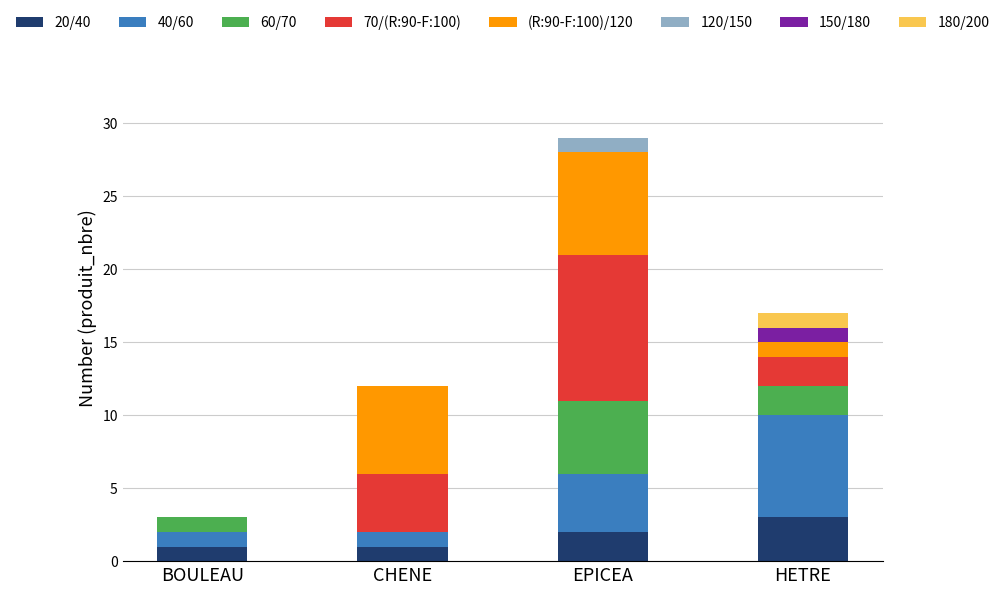

What is the total value across all series at HETRE?

17